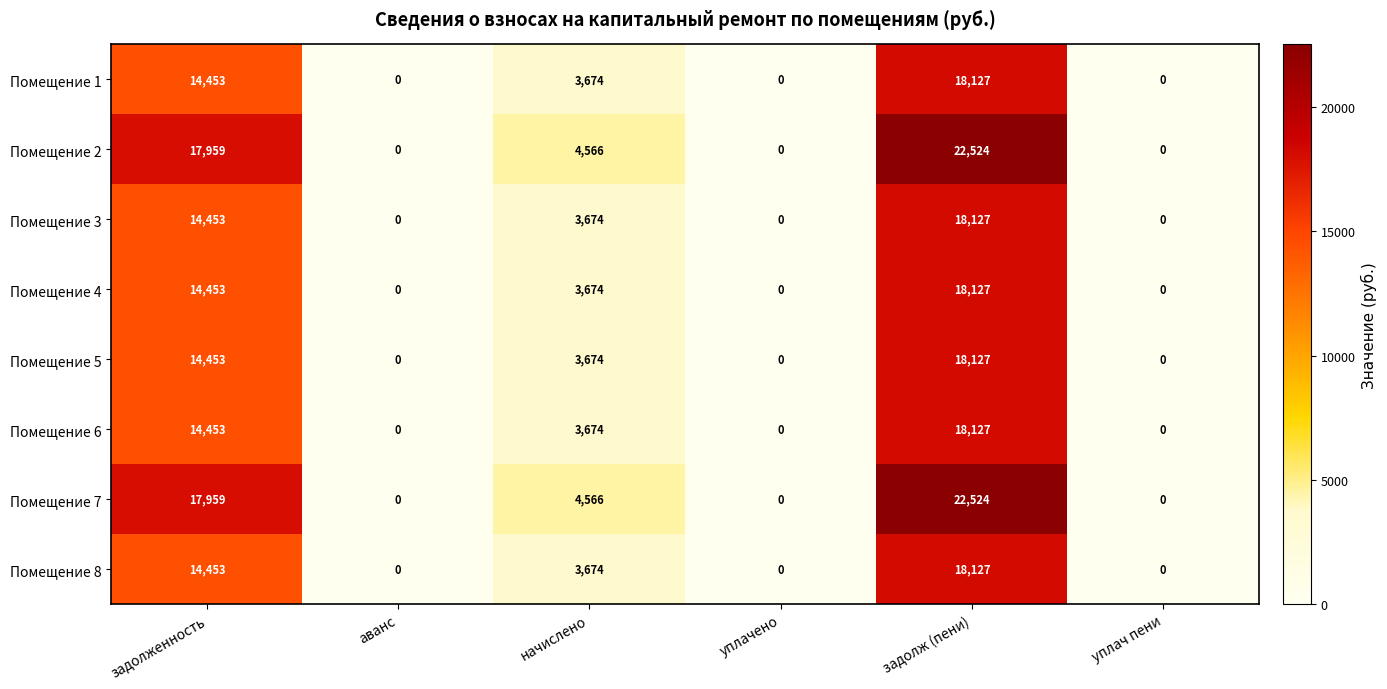

What is the sum of all Помещение 3 values?

36254